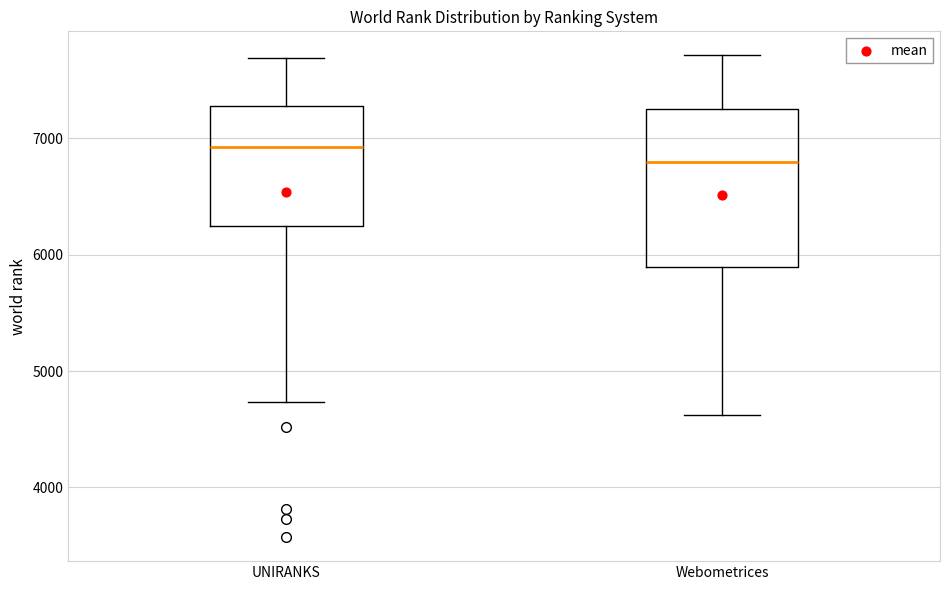

Which box is the tallest, from its lower edge to its upper edge?

Webometrices